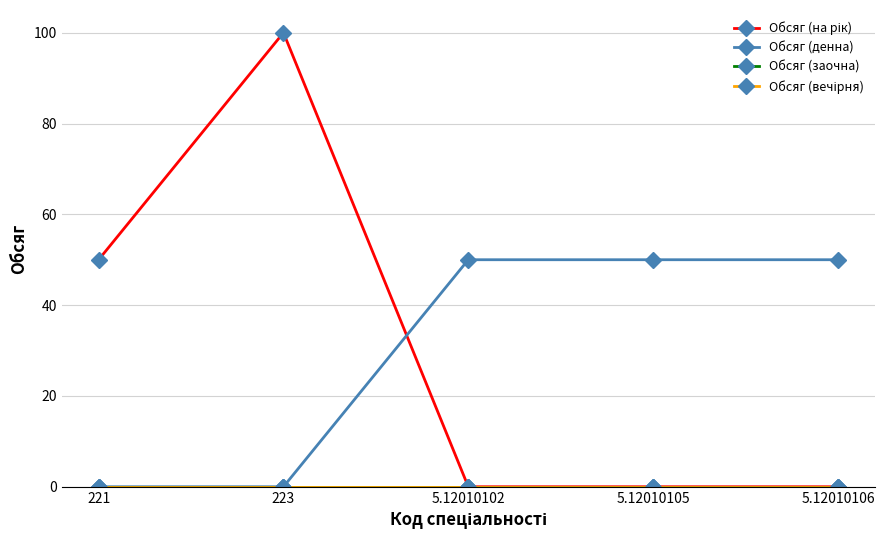

Reading left to right, transcribe all the data shown in this chart.

Обсяг (на рік): 50	100	0	0	0
Обсяг (денна): 0	0	50	50	50
Обсяг (заочна): 0	0	0	0	0
Обсяг (вечірня): 0	0	0	0	0